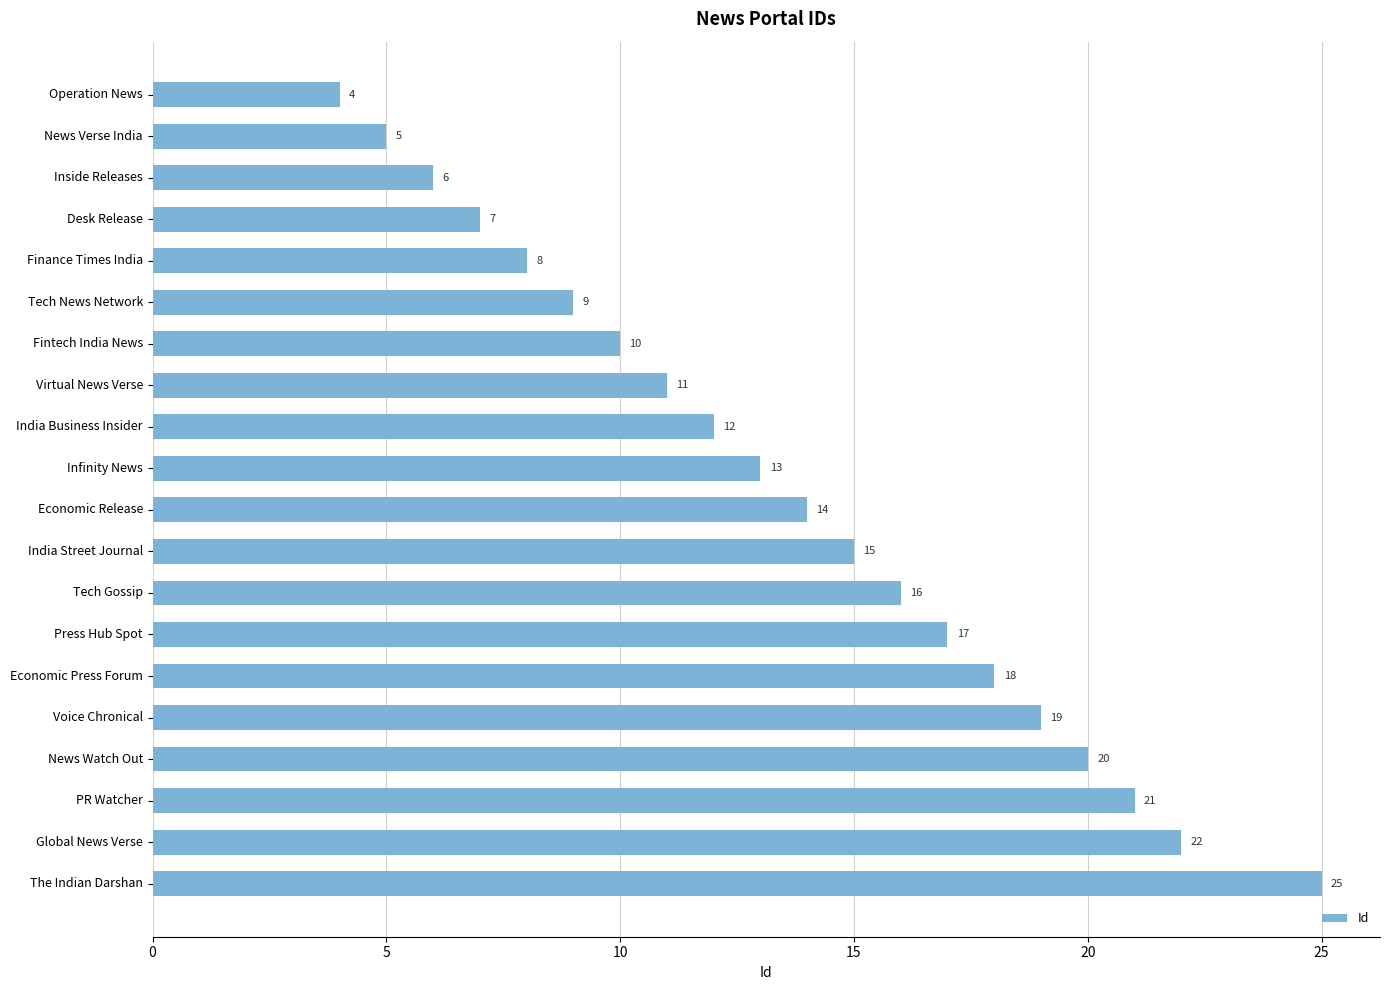

At which label is the value closest to 14?

Economic Release